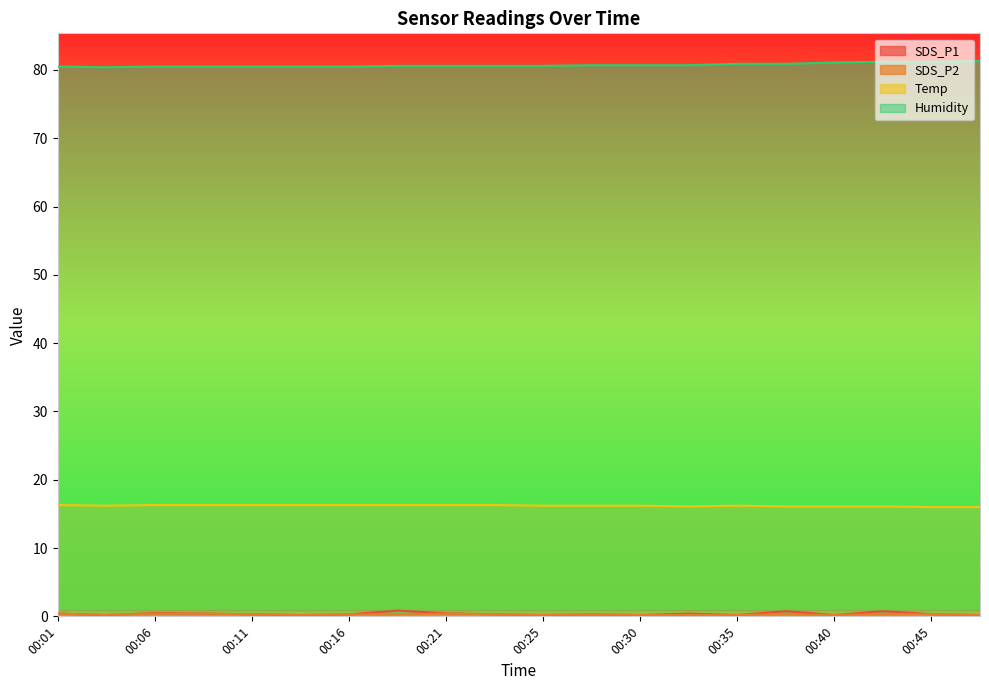

What is the difference between the maximum and minimum values in the SDS_P2 series?

0.2